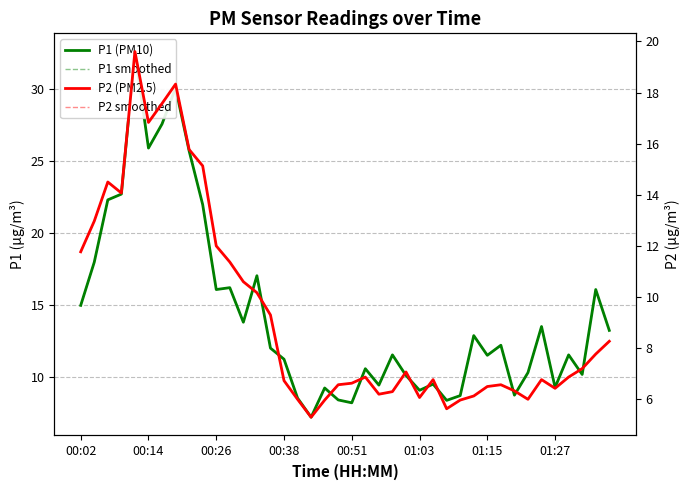

What is the spread (max minus min) of values at 23?

5.2